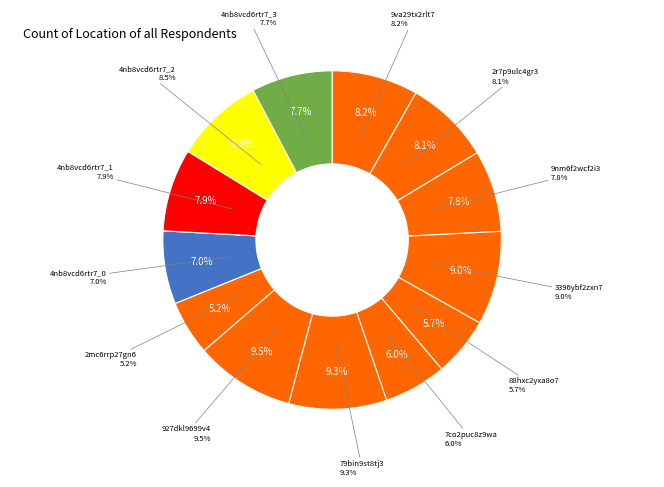

What percentage is NOT represented by 88hxc2yxa8o7?

94.3%